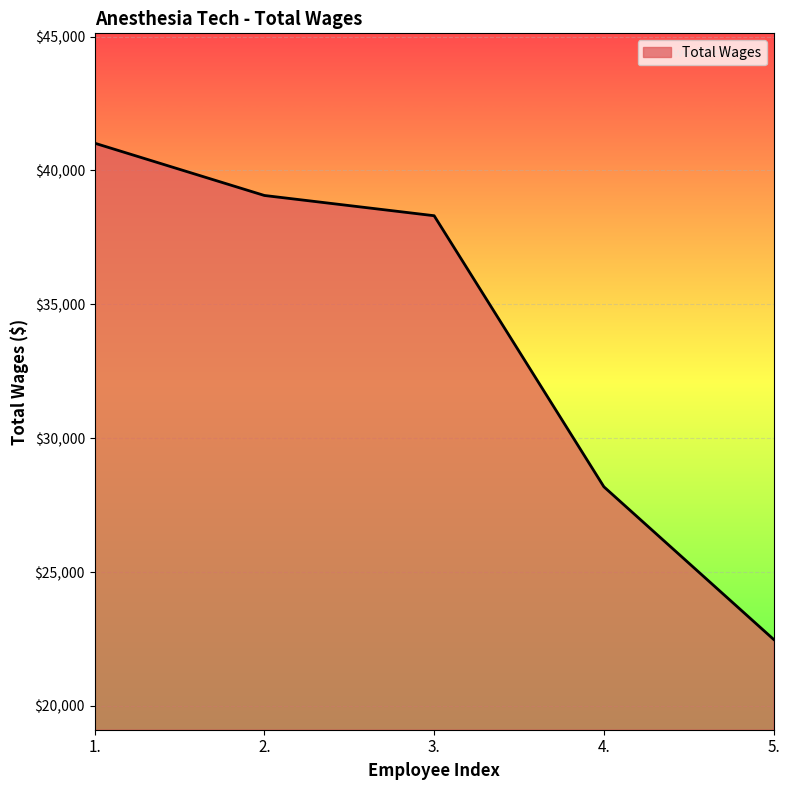

Reading right to left, what are all the values shown in this chart?

22488	28187	38309	39065	41018